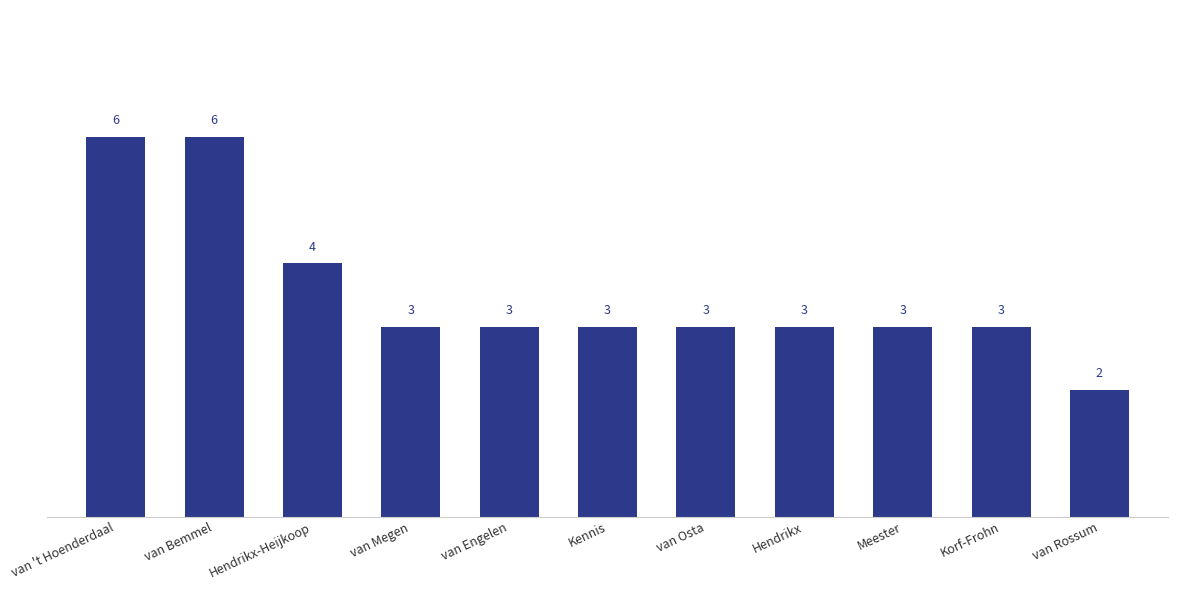

What is the label of the 10th bar from the left?

Korf-Frohn